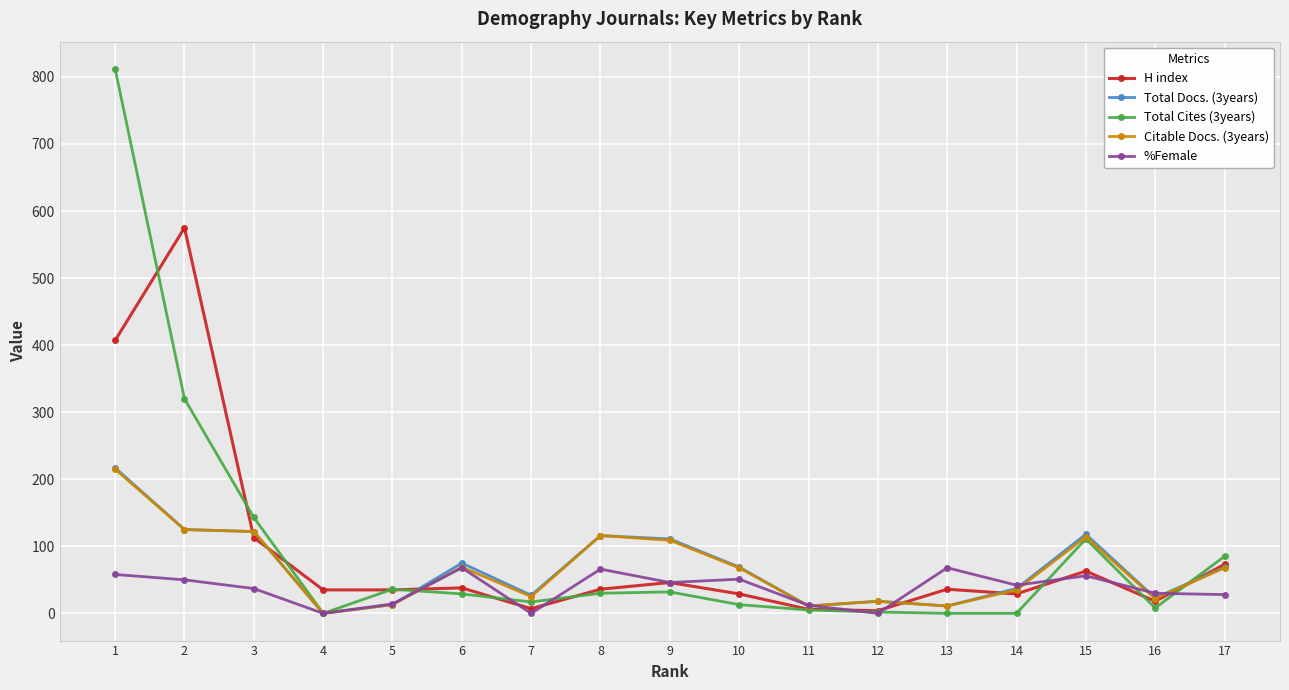

Is the value of H index at 4 greater than the value of Total Cites (3years) at 13?

Yes